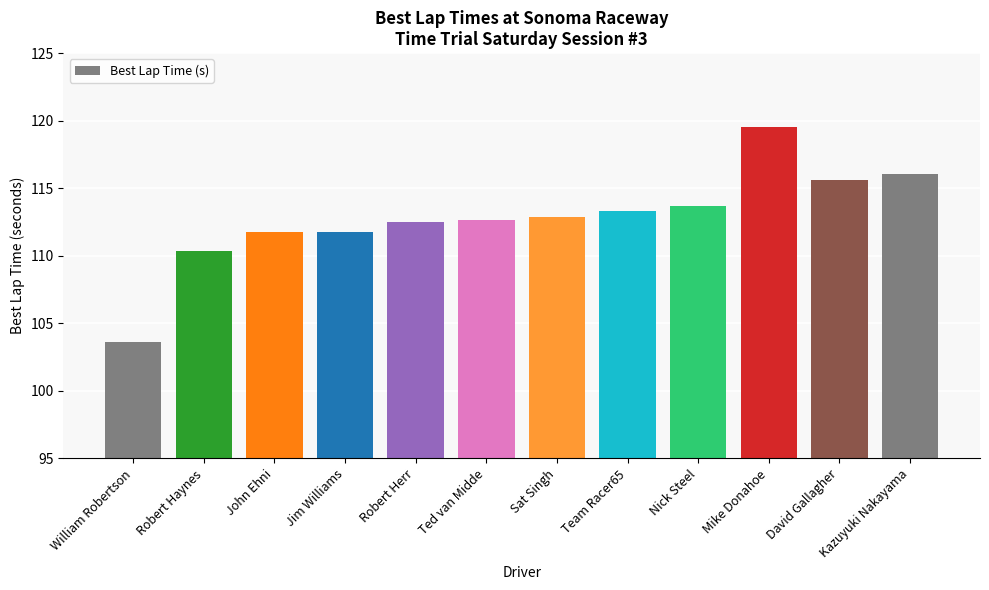

What is the sum of all values?

1353.8